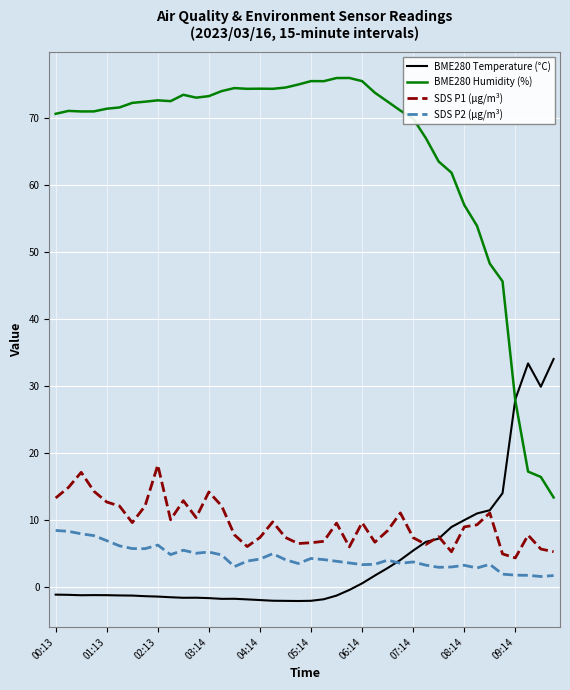

What is the highest value of the BME280 Temperature (°C) series?

34.0